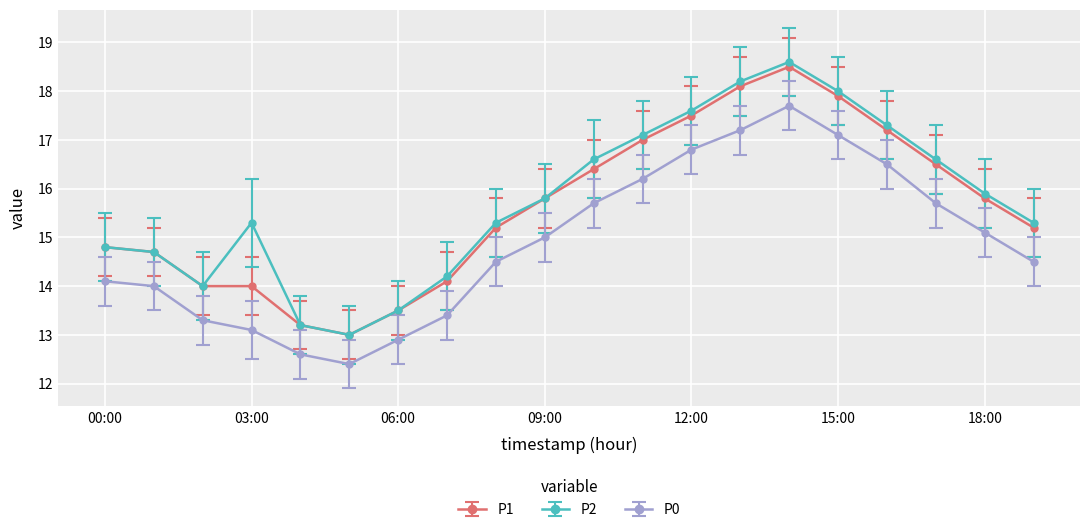

List the series in order of their peak value, lowest first.

P0, P1, P2